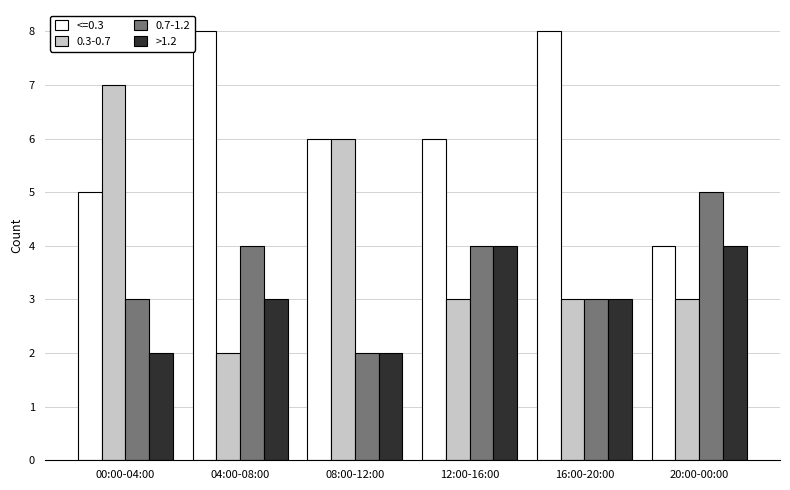

Reading right to left, what are all the values shown in this chart?

<=0.3: 20:00-00:00=4	16:00-20:00=8	12:00-16:00=6	08:00-12:00=6	04:00-08:00=8	00:00-04:00=5
0.3-0.7: 20:00-00:00=3	16:00-20:00=3	12:00-16:00=3	08:00-12:00=6	04:00-08:00=2	00:00-04:00=7
0.7-1.2: 20:00-00:00=5	16:00-20:00=3	12:00-16:00=4	08:00-12:00=2	04:00-08:00=4	00:00-04:00=3
>1.2: 20:00-00:00=4	16:00-20:00=3	12:00-16:00=4	08:00-12:00=2	04:00-08:00=3	00:00-04:00=2